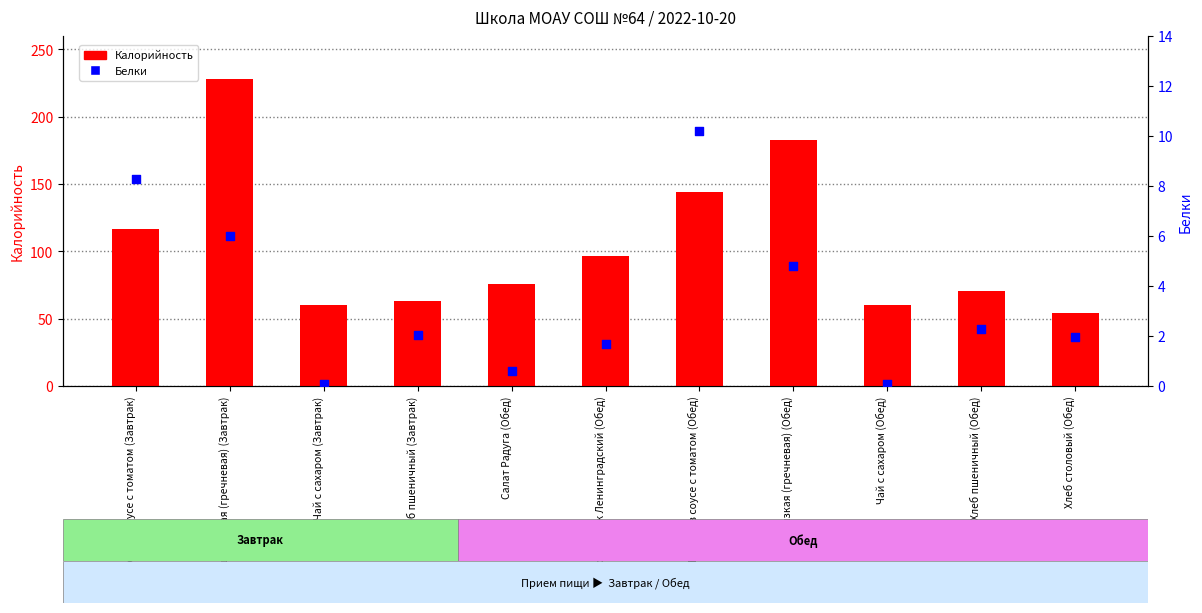

Which series reaches the minimum Y coordinate?

Белки